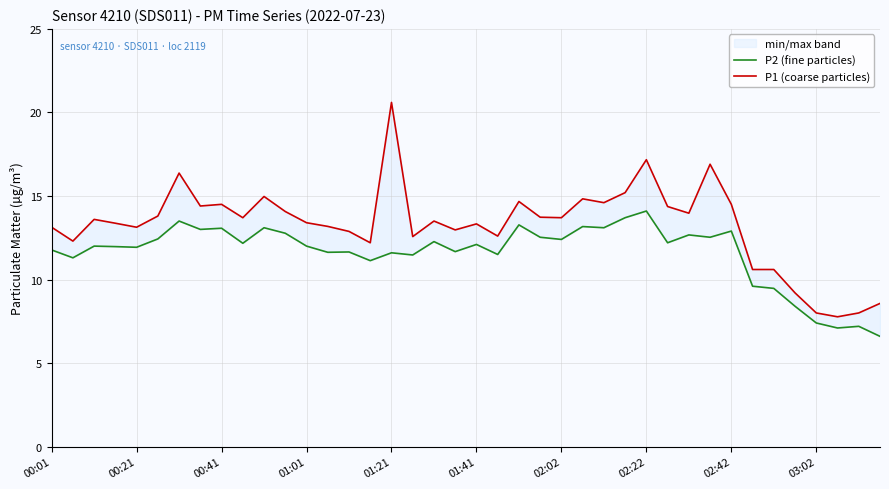

The value of P2 (fine particles) at 21 is 11.5. True or false?

True